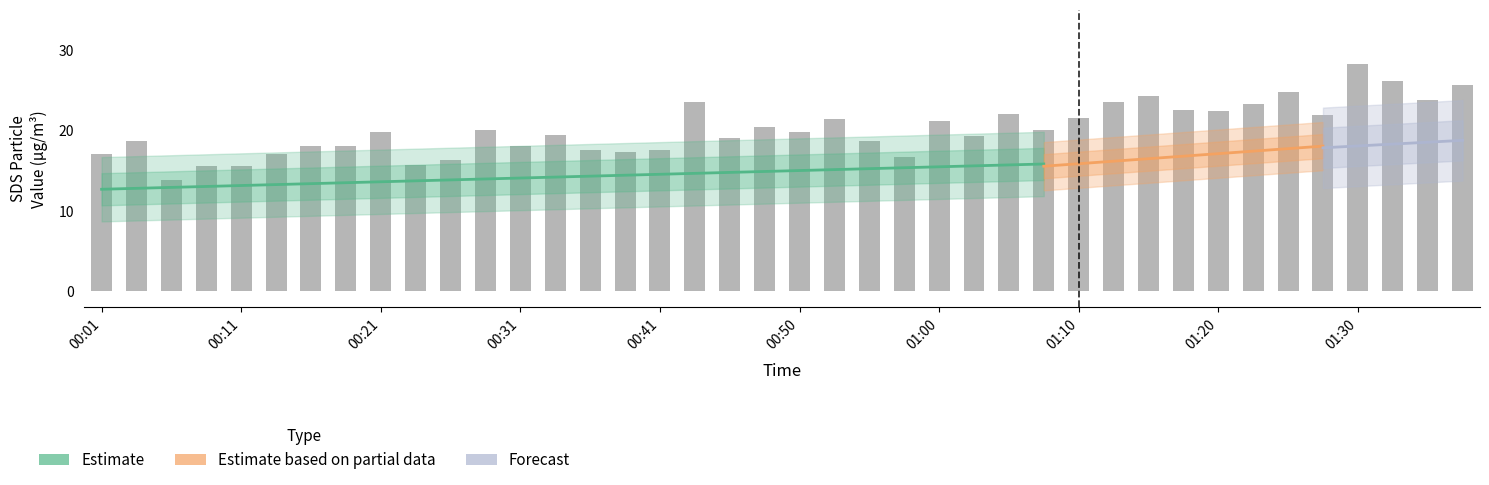

True or false: SDS_P2 has a value of 18.7 at 01:35.

True